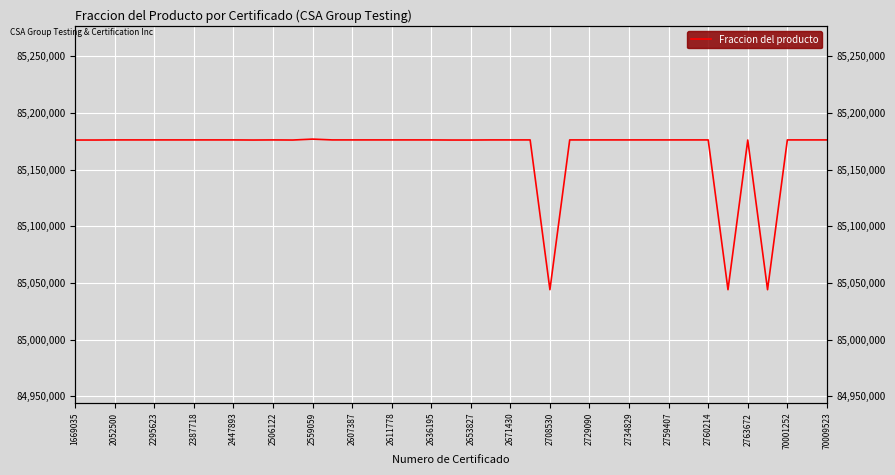

Reading left to right, extract all data points from this chart.

85176206	85176201	85176299	85176299	85176299	85176299	85176299	85176299	85176299	85176201	85176299	85176202	85177010	85176299	85176299	85176299	85176299	85176299	85176299	85176202	85176201	85176299	85176299	85176299	85044099	85176299	85176299	85176299	85176299	85176299	85176299	85176299	85176299	85044099	85176201	85044099	85176299	85176299	85176299